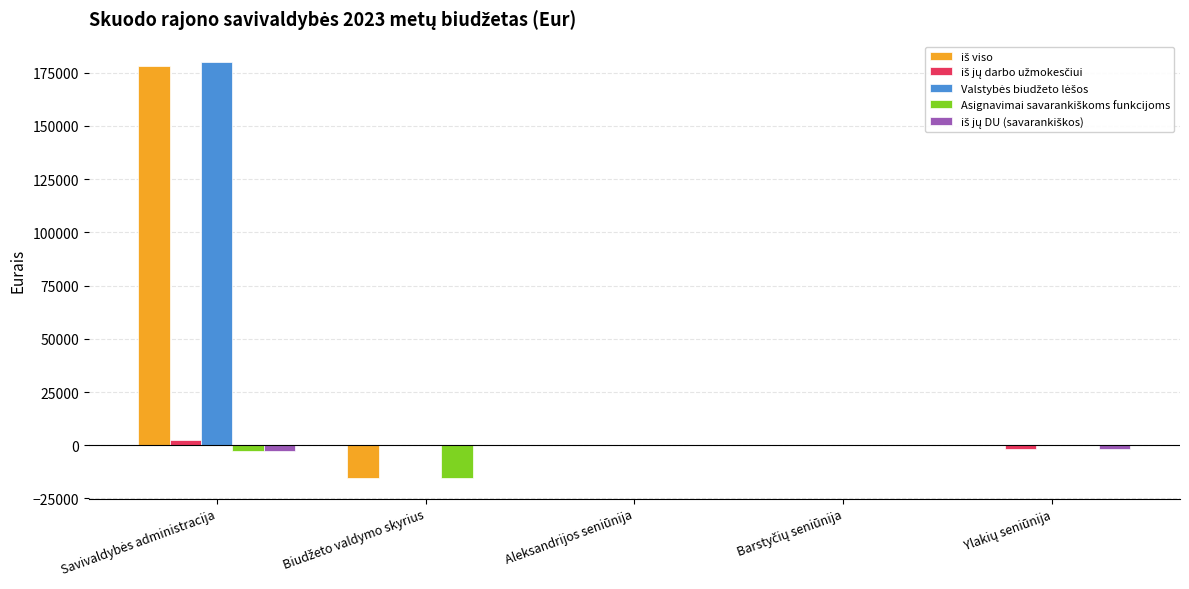

What is the maximum value shown in the chart?

179873